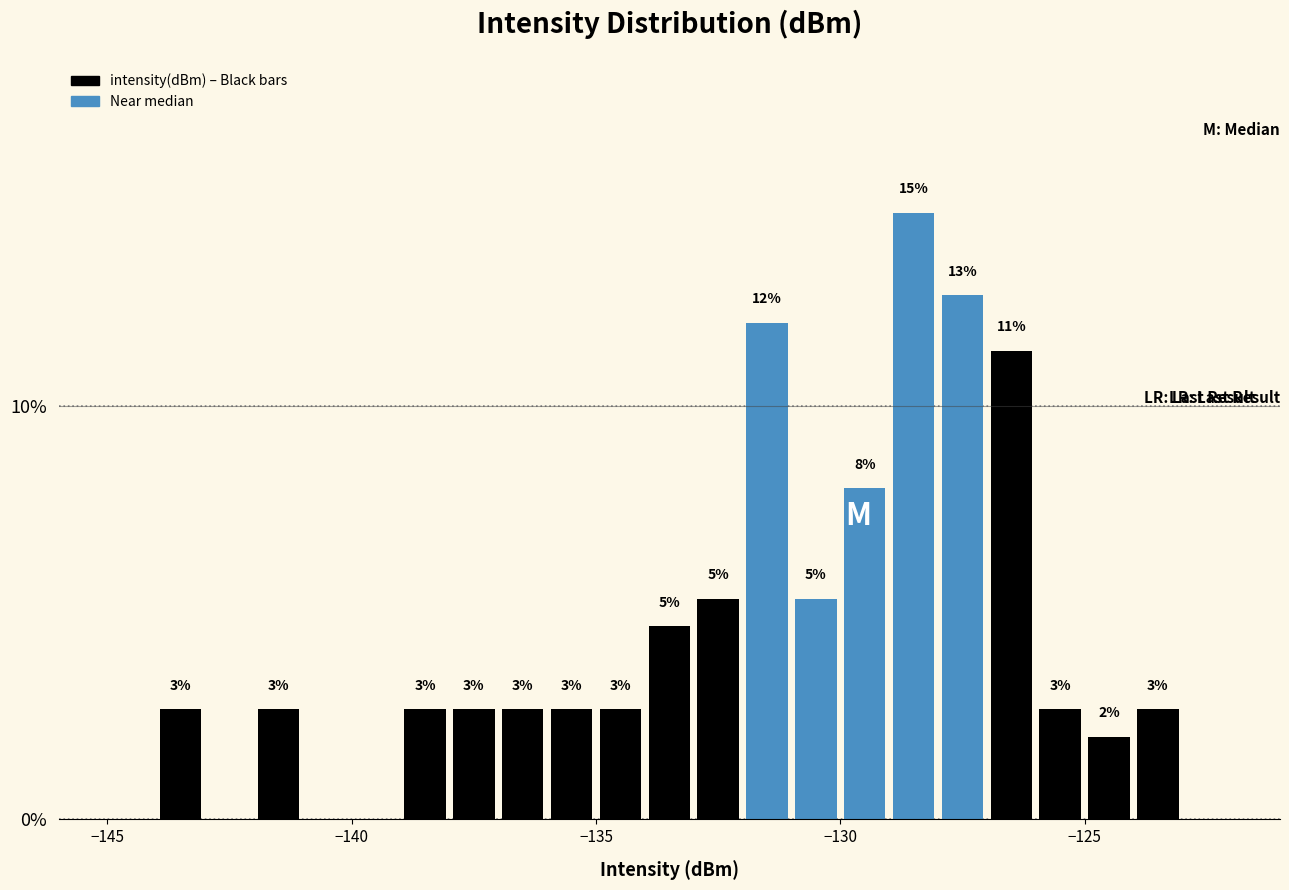

Around what value on the x-axis is the tallest bar? Give the approximate position of its centre, as read against the axis.

-128.5